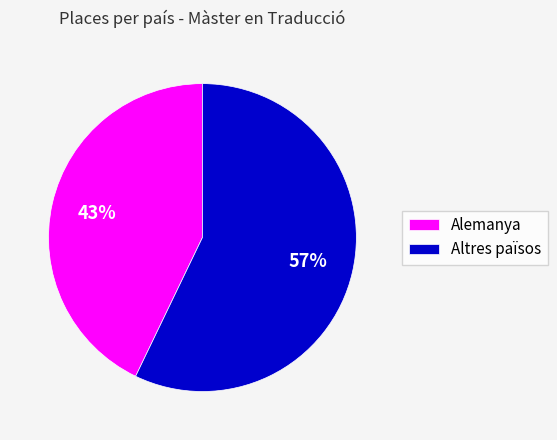

Which slice is the smallest?

Alemanya